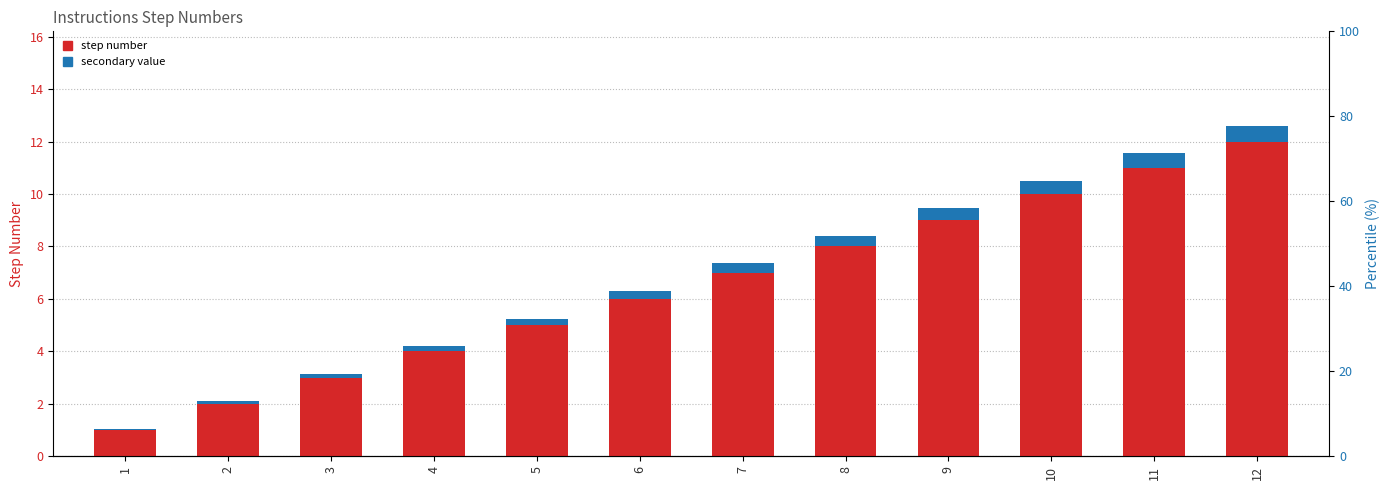

What is the smallest value displayed?

0.1